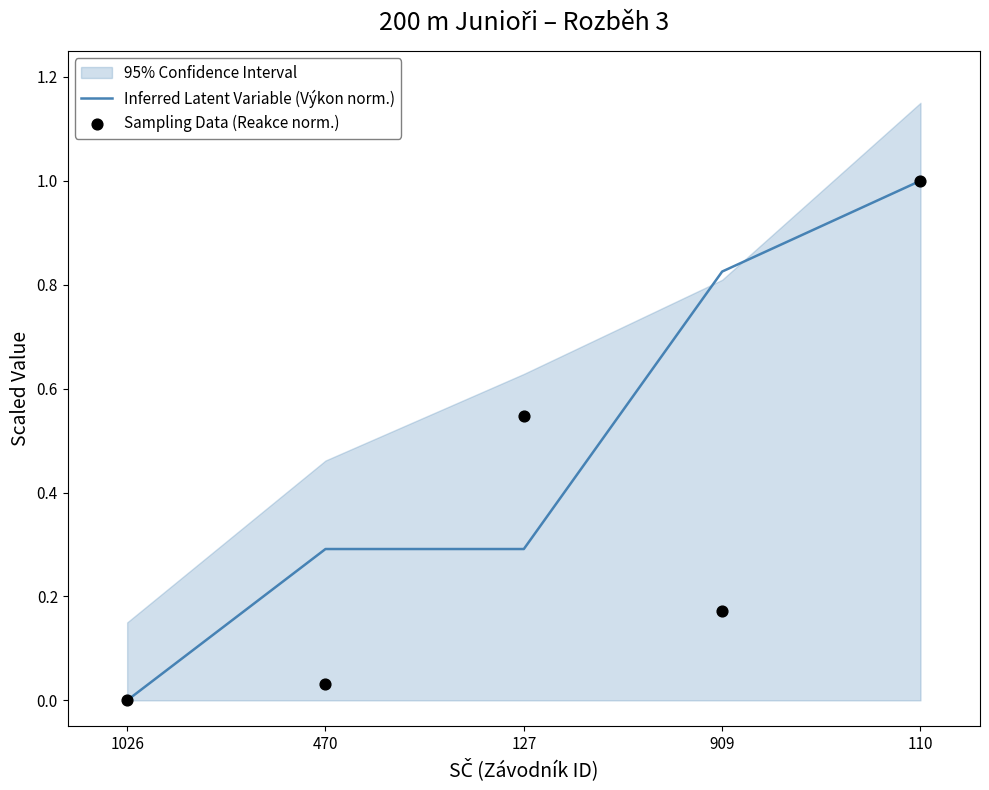

Which series reaches the minimum Y coordinate?

Inferred Latent Variable (Výkon norm.)